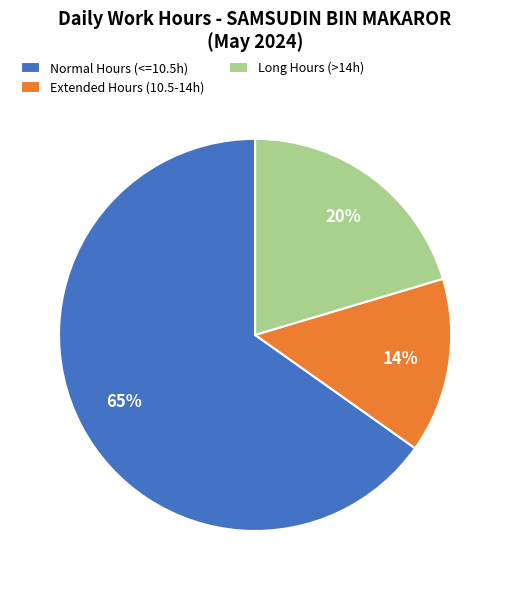

Which slice is the largest?

Normal Hours (<=10.5h)